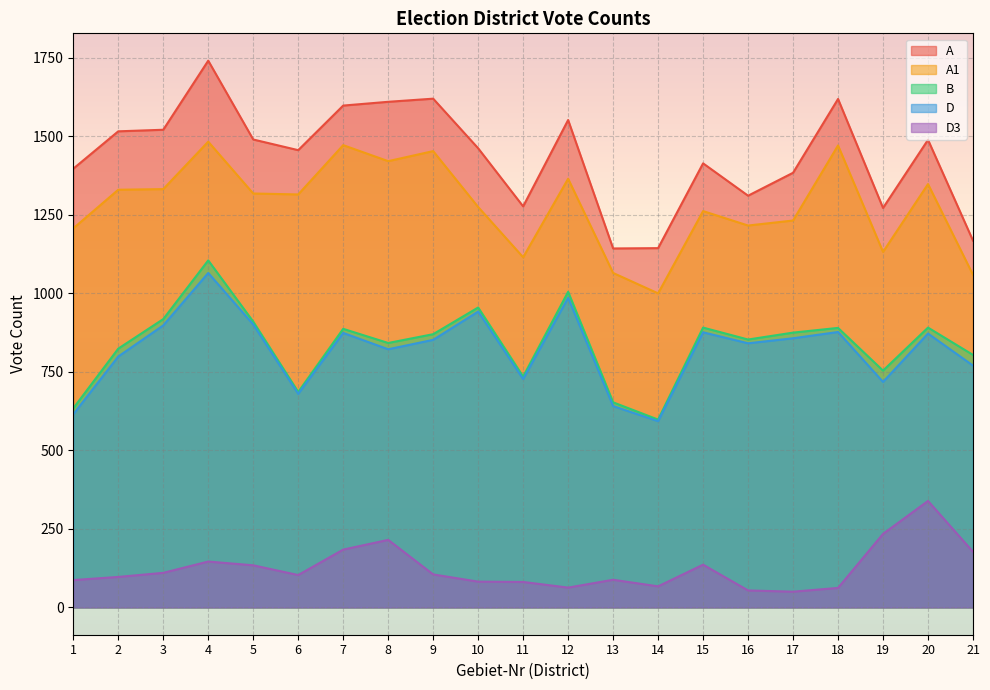

How many data points does each series have?

21